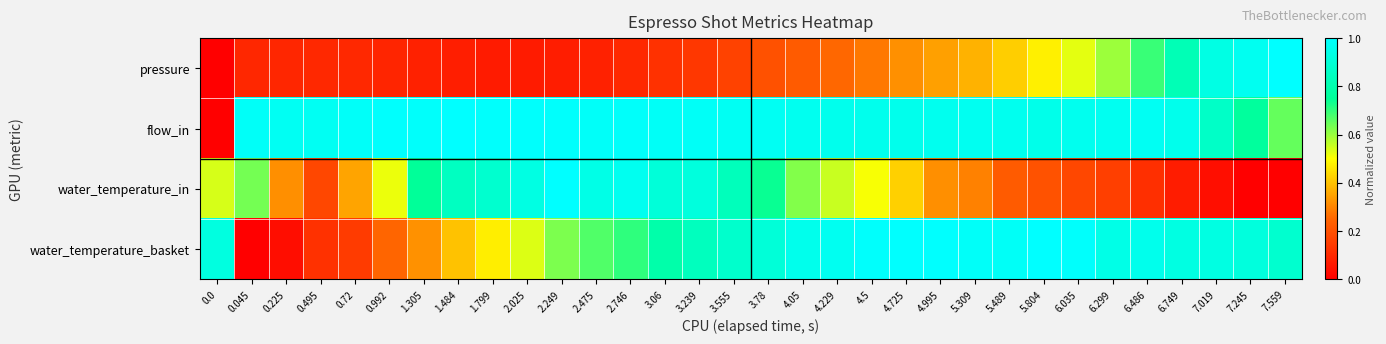

Which has a higher value, 4.05 or 7.559?

7.559